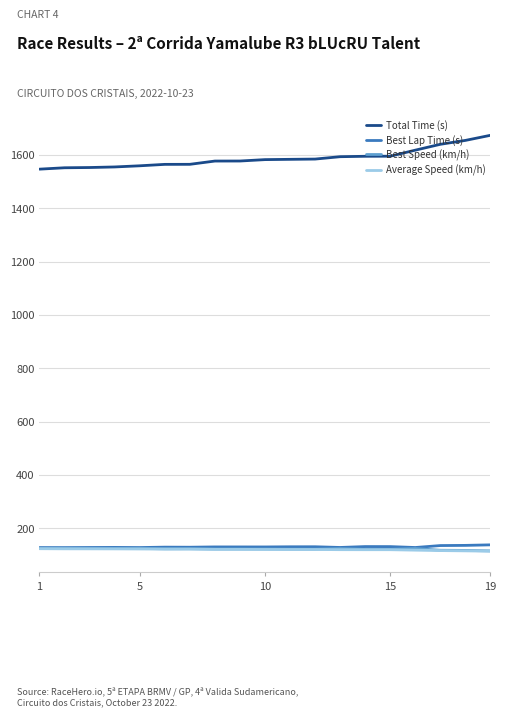

True or false: Best Speed (km/h) and Total Time (s) intersect in this chart.

False